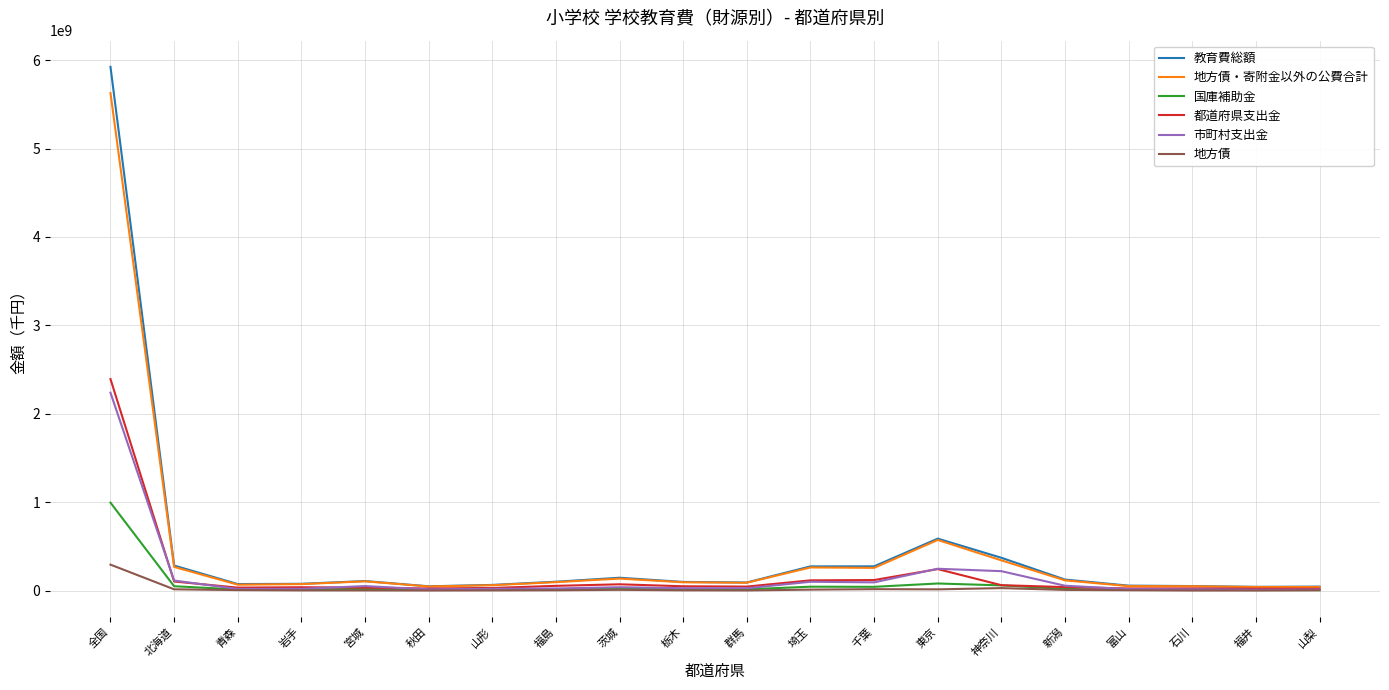

Which label corresponds to the largest value in the chart?

全国